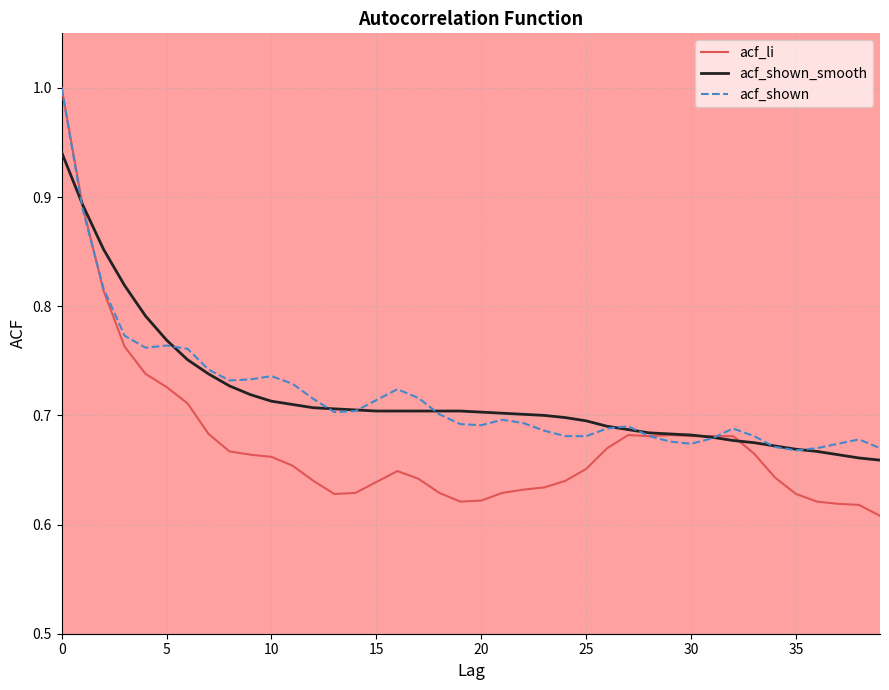

Which series has the widest spread of values?

acf_li